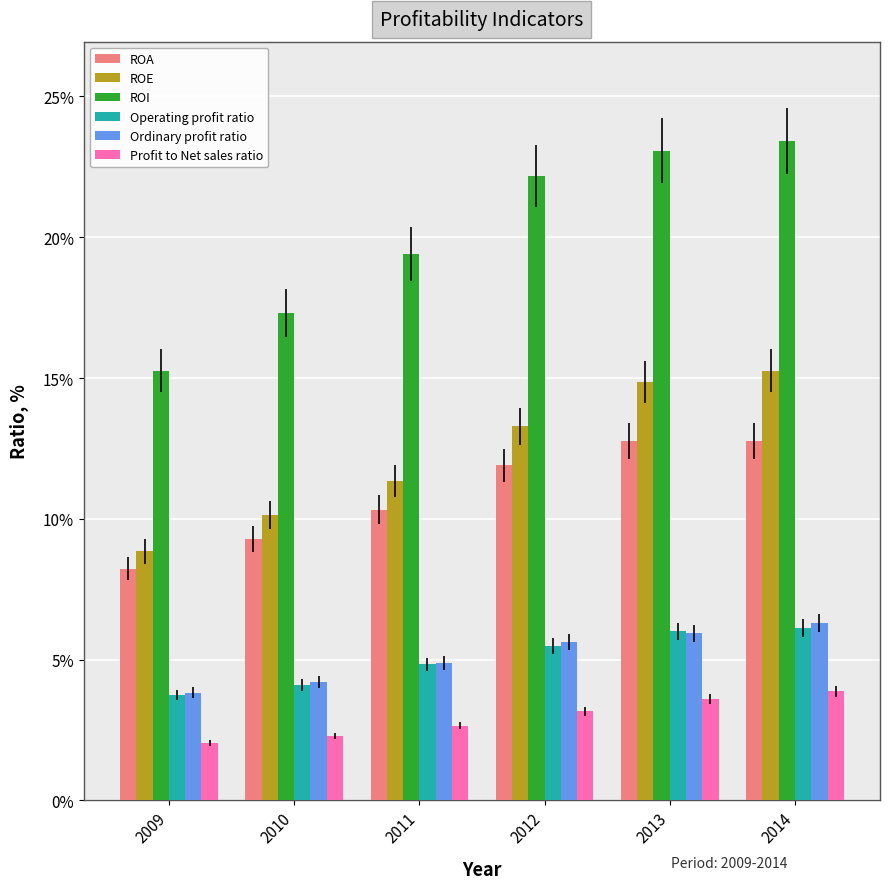

True or false: Ordinary profit ratio has a value of 6.3 at 2014.

True